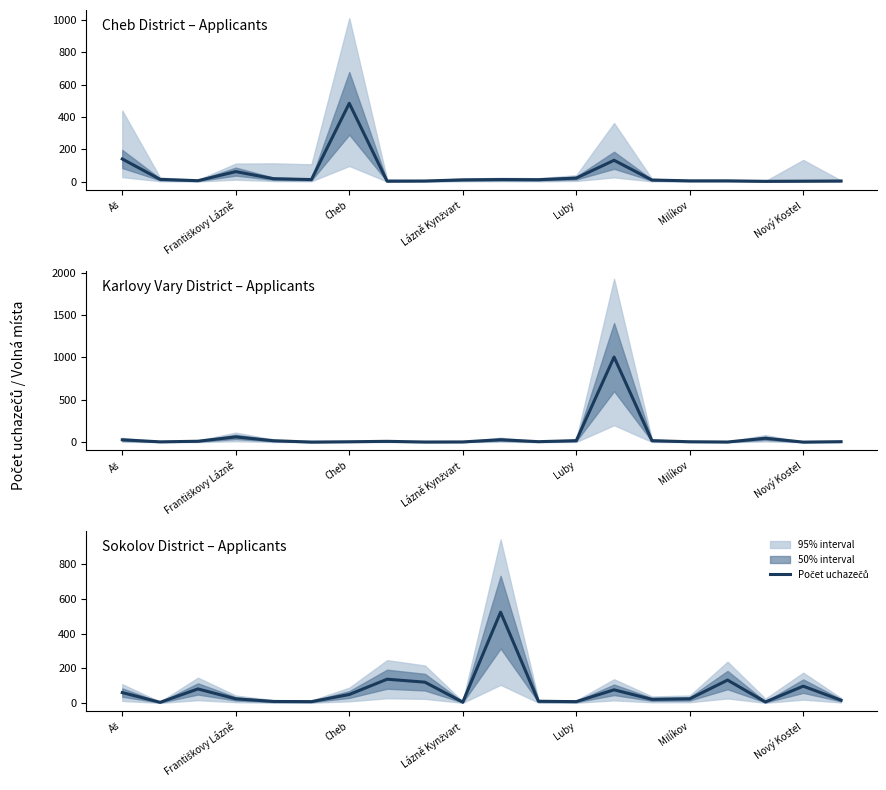

What position from the left is 17?

18